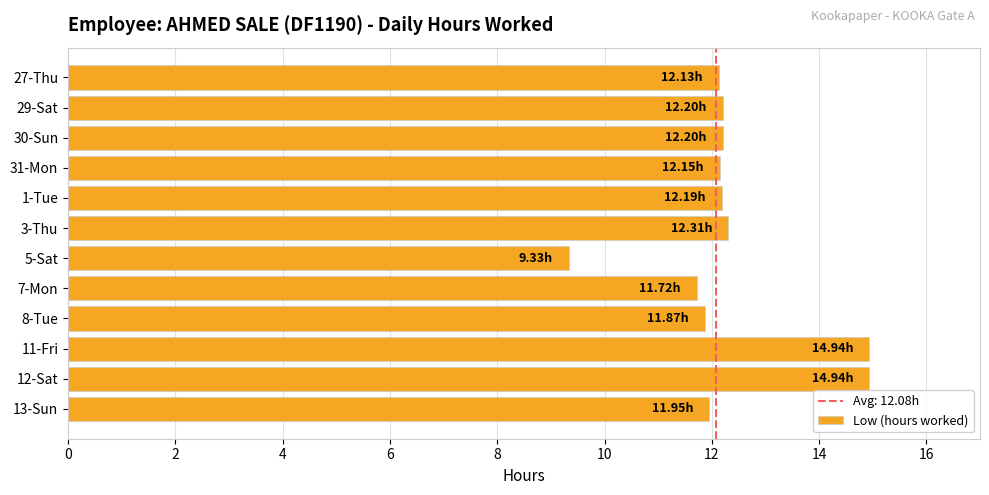

Count the number of categories in the chart.

12